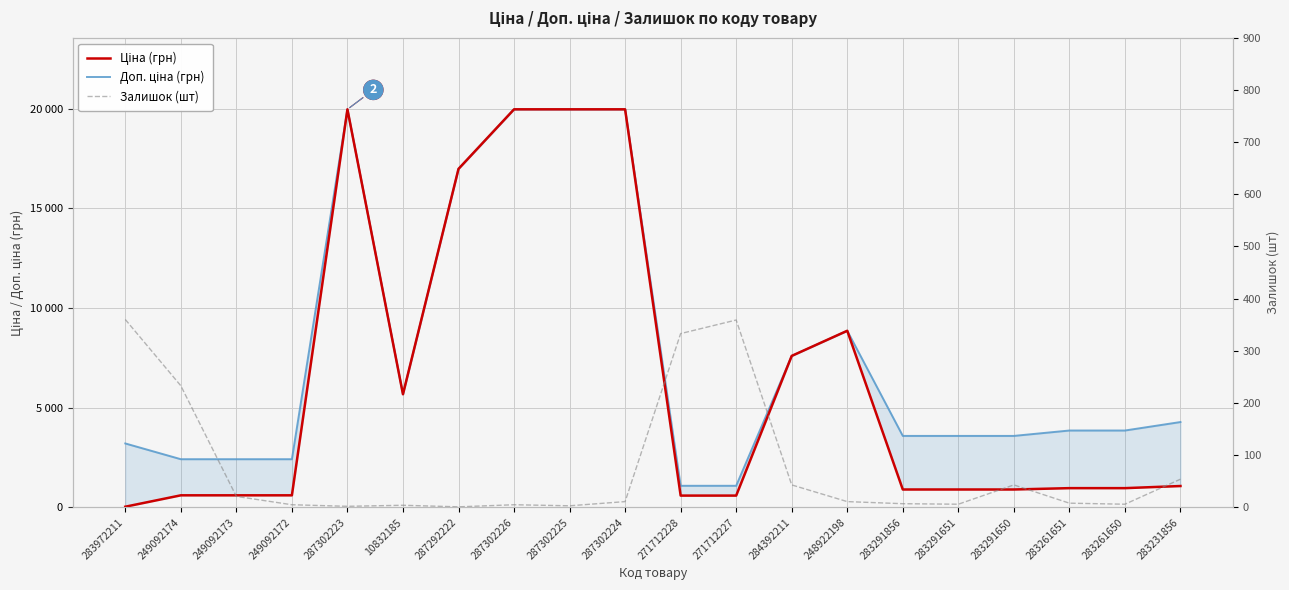

The Доп. ціна (грн) series shows 6201.2 at 283291856. True or false?

False